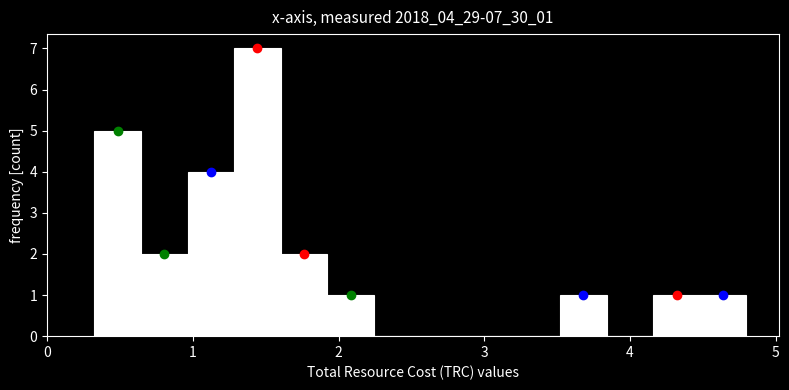

Around what value on the x-axis is the tallest bar? Give the approximate position of its centre, as read against the axis.

1.4